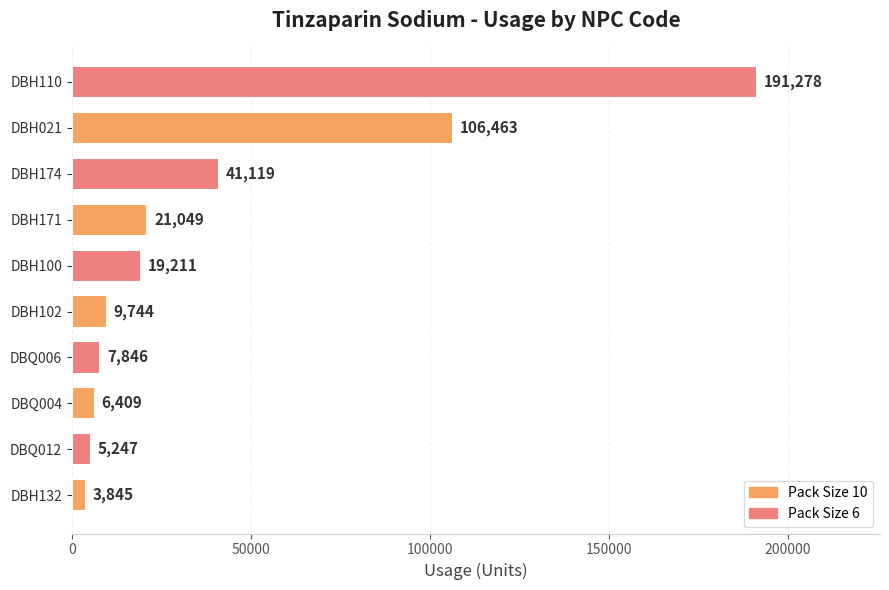

At which label is the value closest to 97561?

DBH021